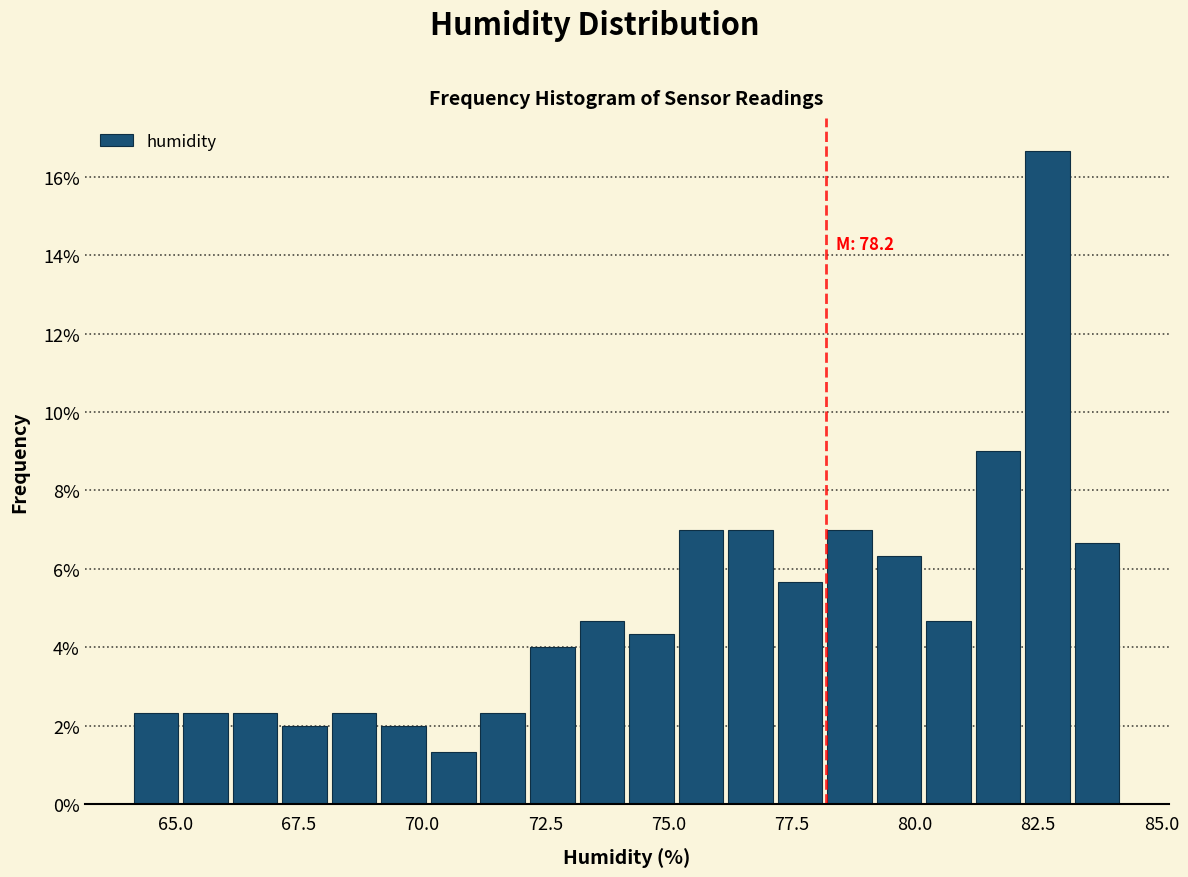

Read against the x-axis, roughly where is the centre of the tallest bar?

82.5